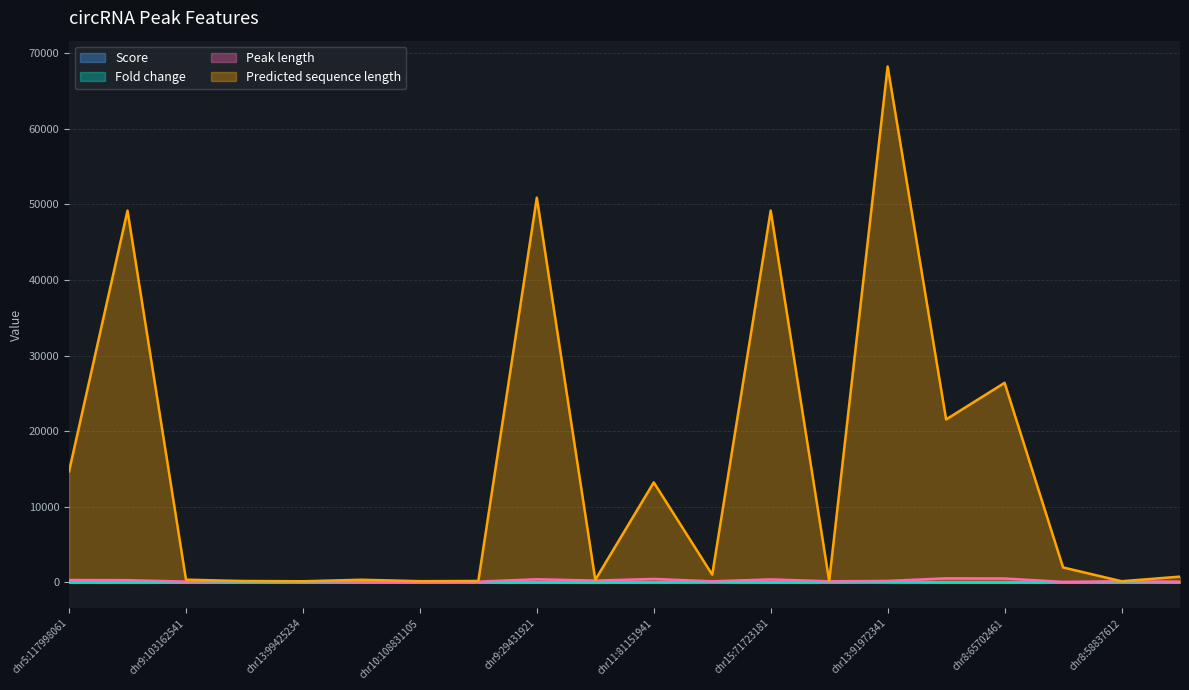

What are all the series names shown in the legend?

Score, Fold change, Peak length, Predicted sequence length